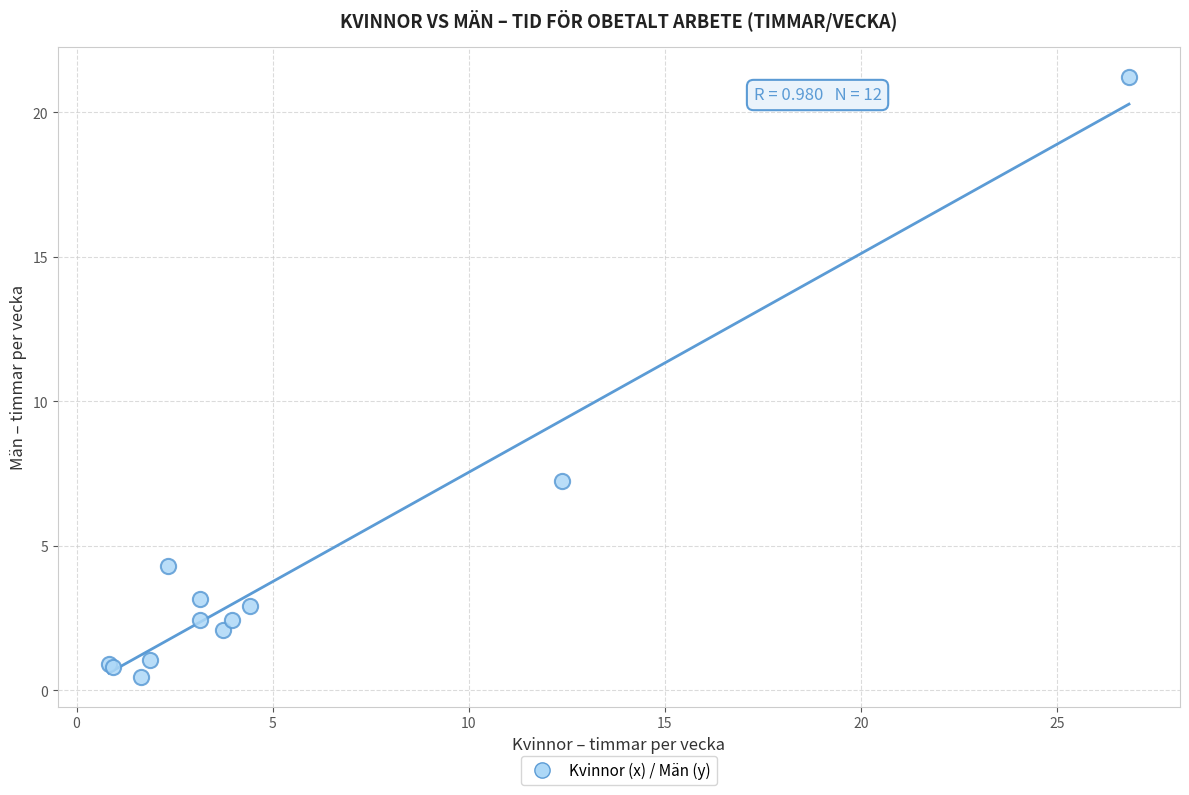

What Y value in the scatter plot is closest to 10?

7.2